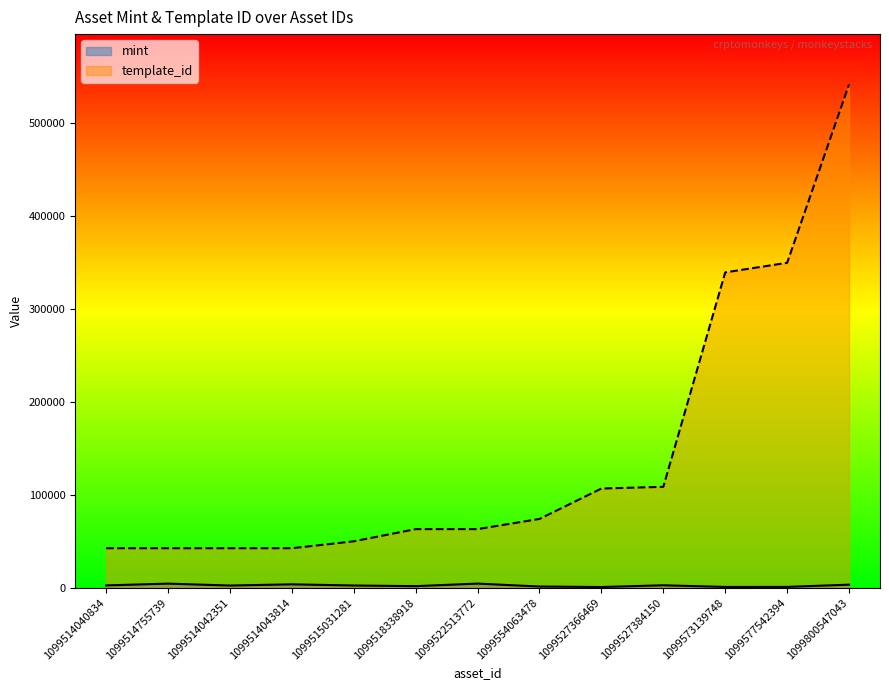

Which category has the lowest value across all series?

1099527366469